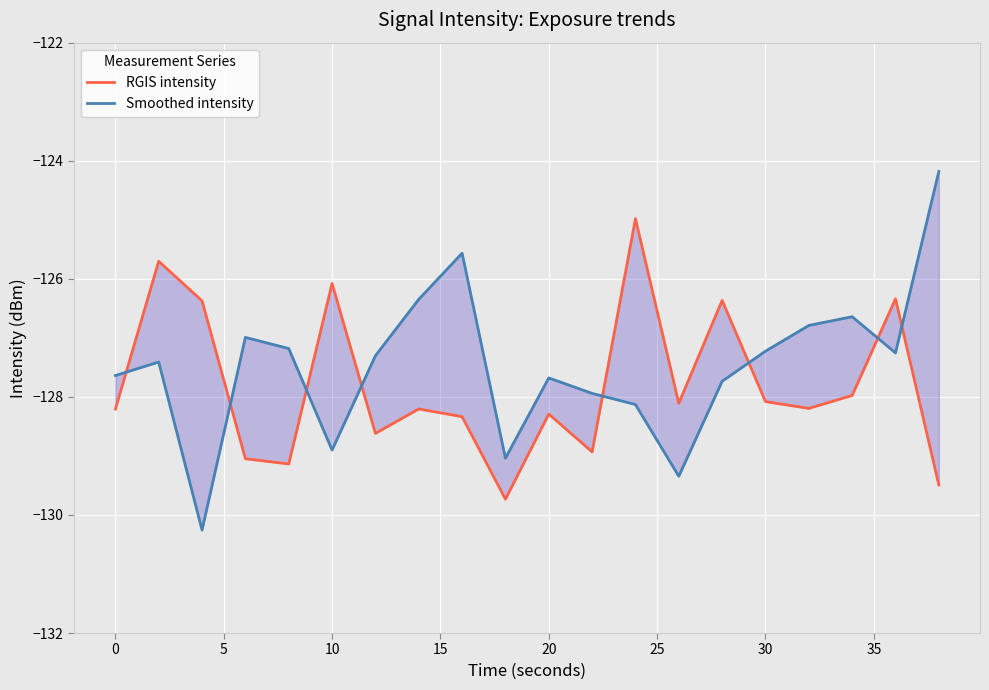

How many intersections are there between Smoothed intensity and RGIS intensity?

8